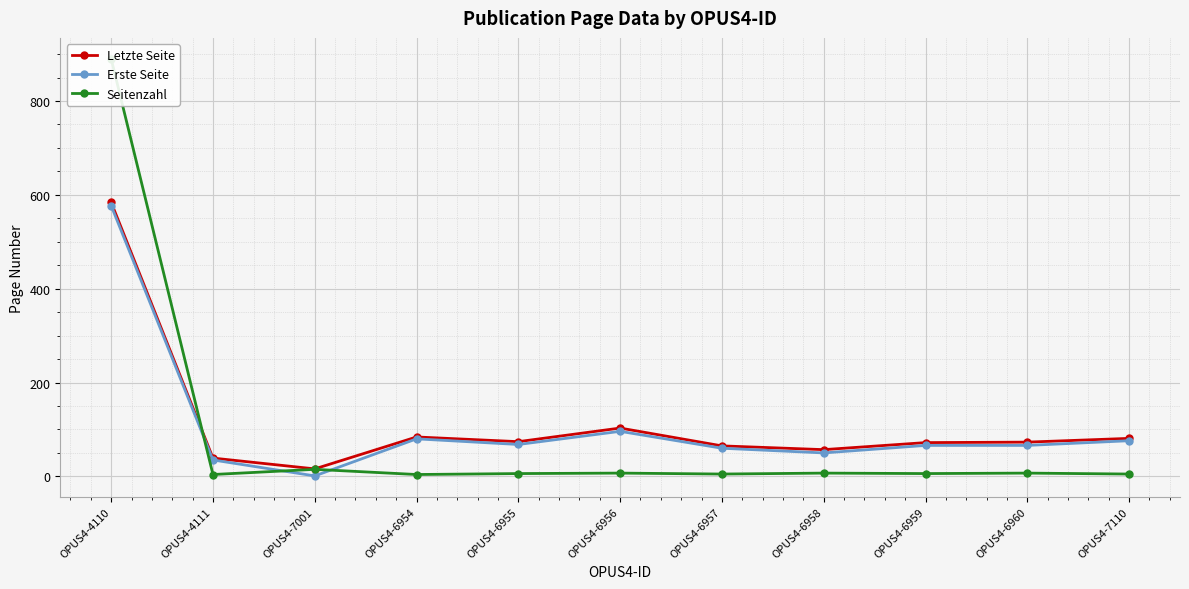

The Seitenzahl series shows 4 at OPUS4-6958. True or false?

False